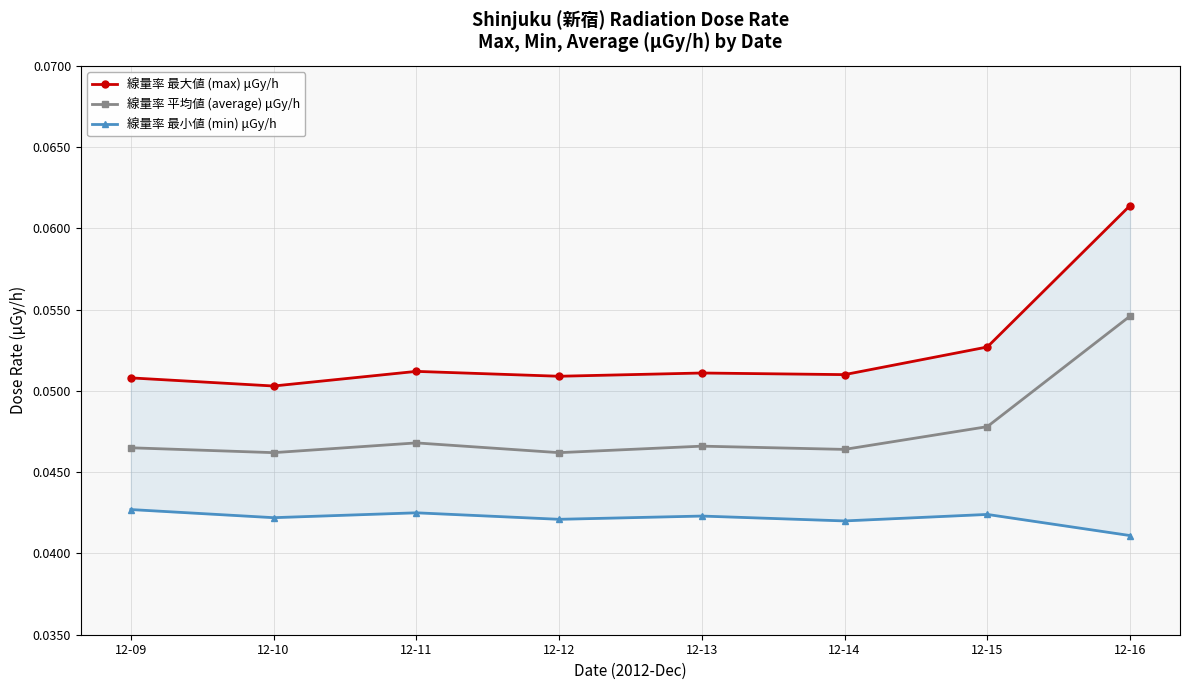

Is it true that 線量率 平均値 (average) μGy/h equals 0.1 at 12-16?

False